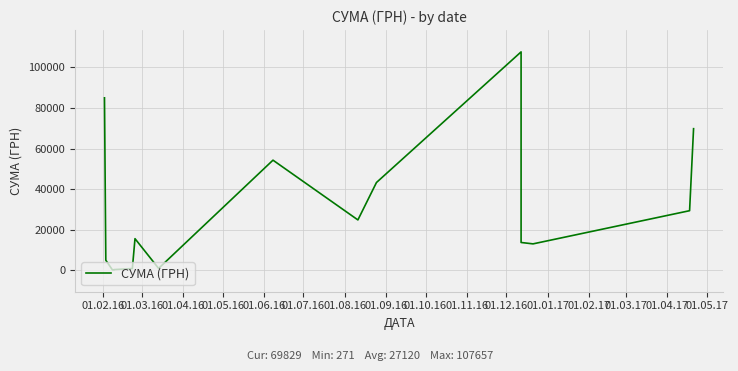

What position from the left is 01.04.17?

15